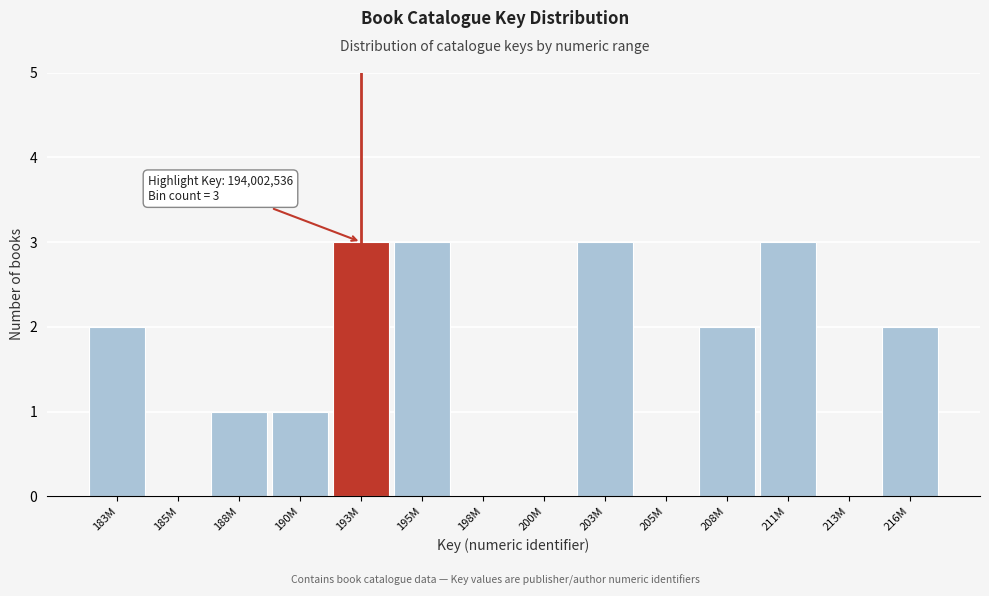

Reading left to right, what are all the values shown in this chart?

183M=2	185M=0	188M=1	190M=1	193M=3	195M=3	198M=0	200M=0	203M=3	205M=0	208M=2	211M=3	213M=0	216M=2